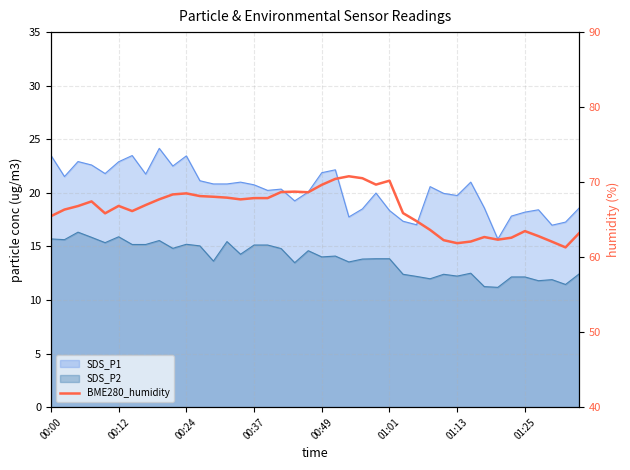

Read the value at 24.

69.7